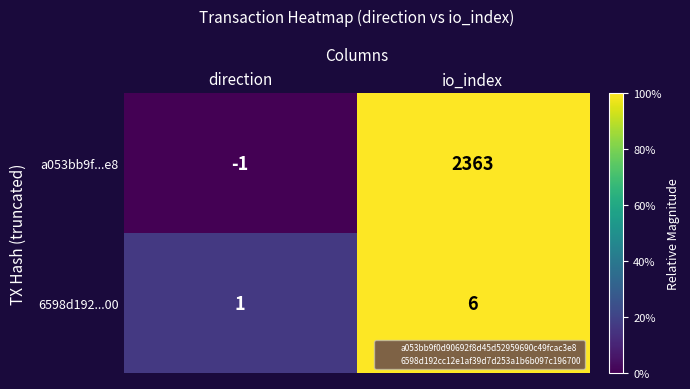

At which label is a053bb9f...e8 closest to 1181?

direction